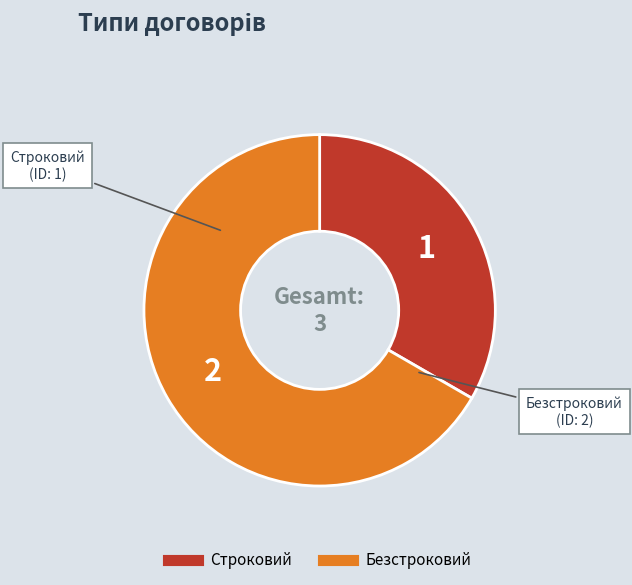

What is the ratio of the value at Безстроковий to the value at Строковий?

2.0